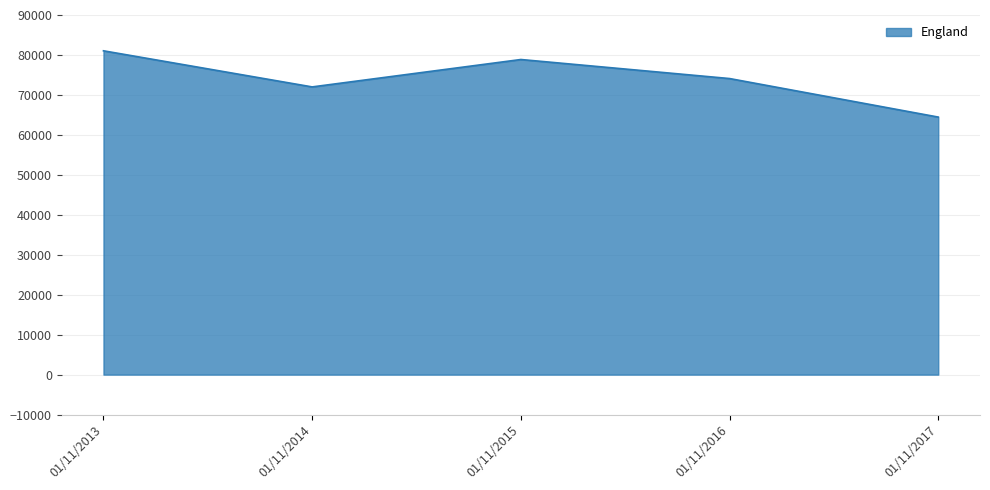

At which category does the chart reach its peak across all series?

01/11/2013